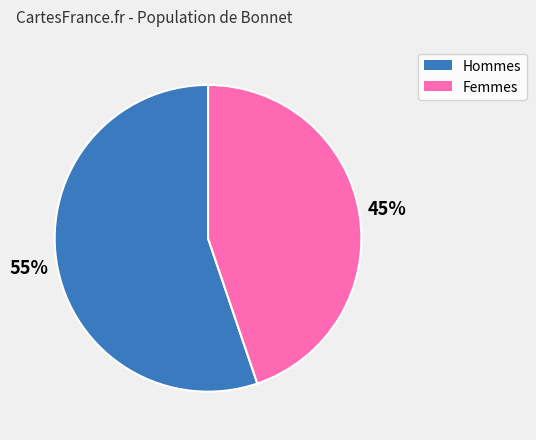

To the nearest percent, what is the average slice percentage?

50%